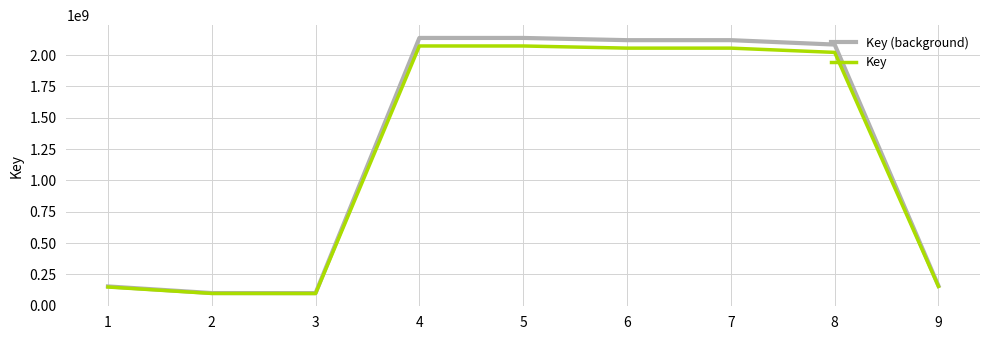

What is the greatest value displayed?

2137602474.0